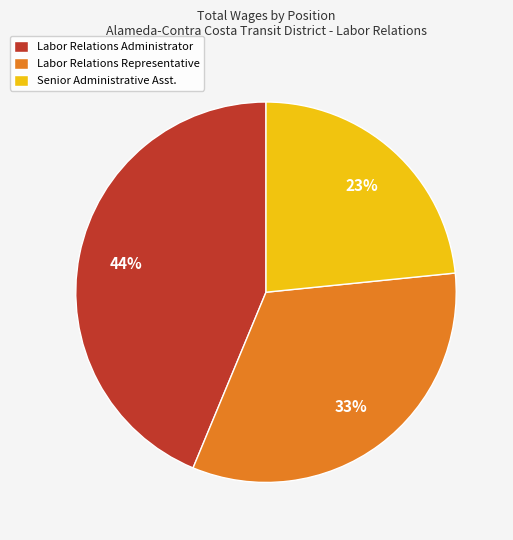

Combined, do Labor Relations Administrator and Labor Relations Representative account for over 50%?

Yes